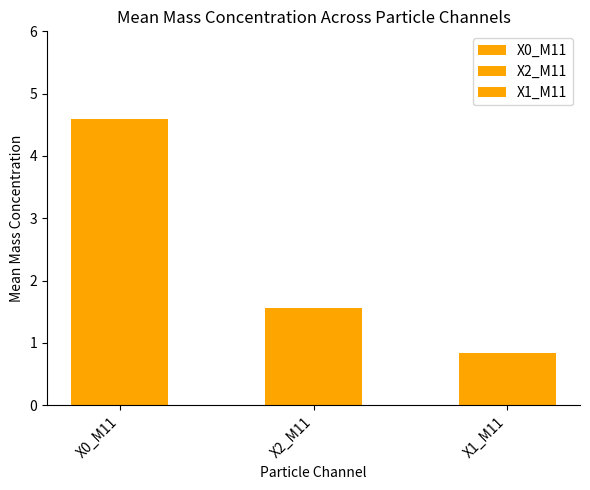

At 17, list the series in order from largest to smallest.

X0_M11 (PM mass conc), X2_M11 (PM mass conc 2), X1_M11 (PM mass conc 1)